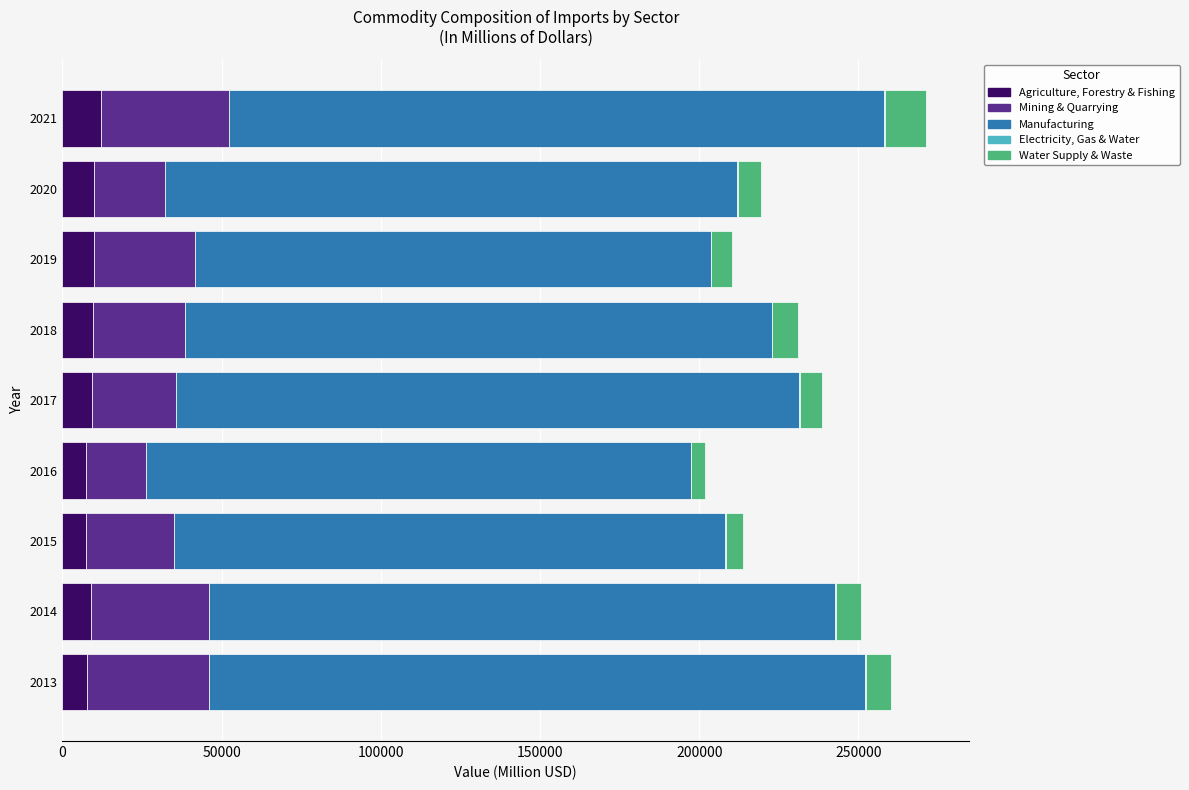

What is the maximum value for Agriculture, Forestry & Fishing?

12082.1